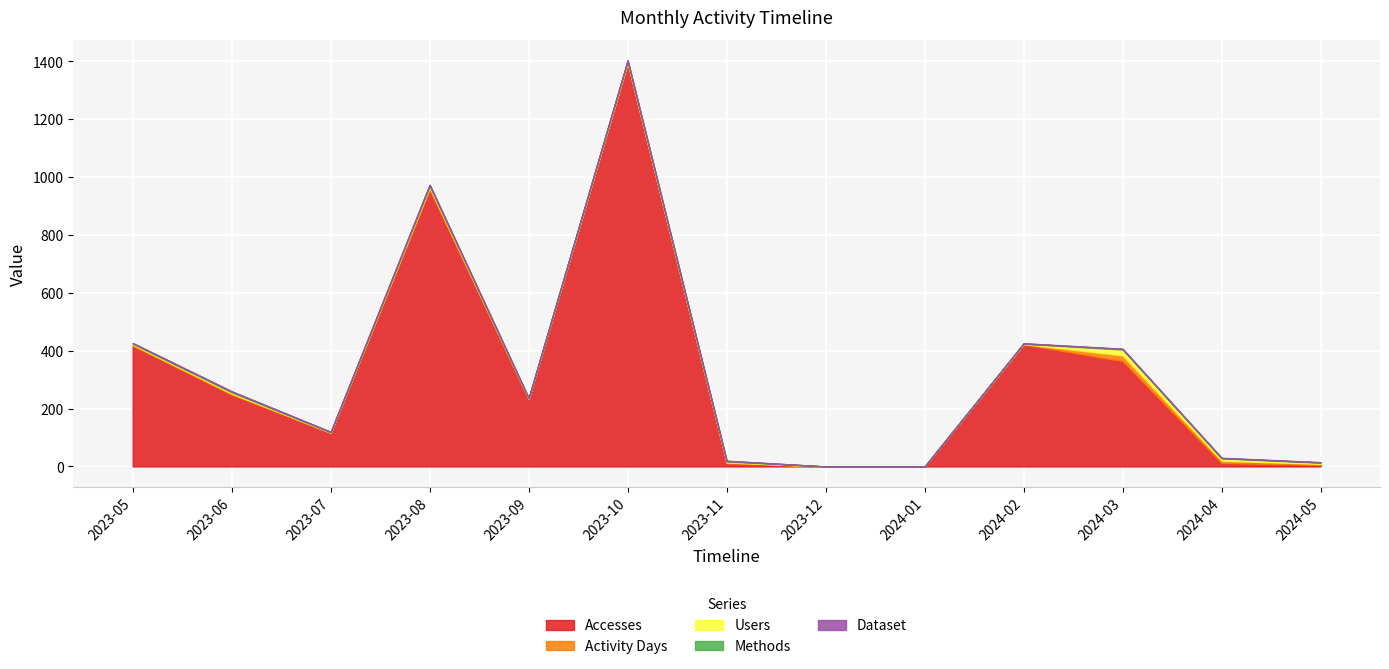

True or false: Accesses and Users intersect in this chart.

False